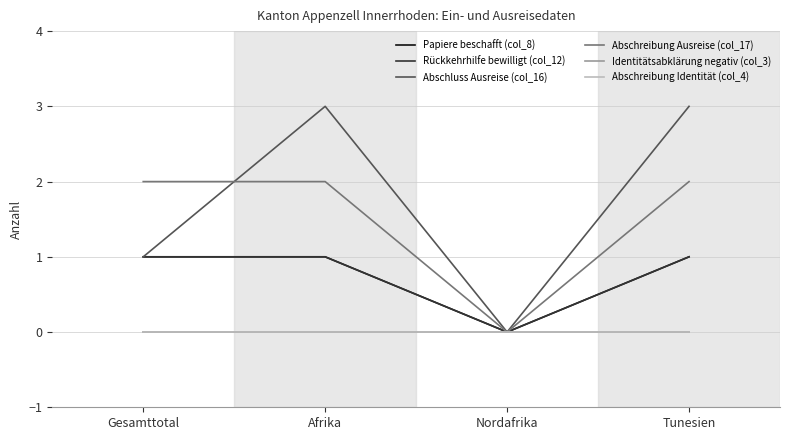

What is the label of the 3rd point from the right?

Afrika